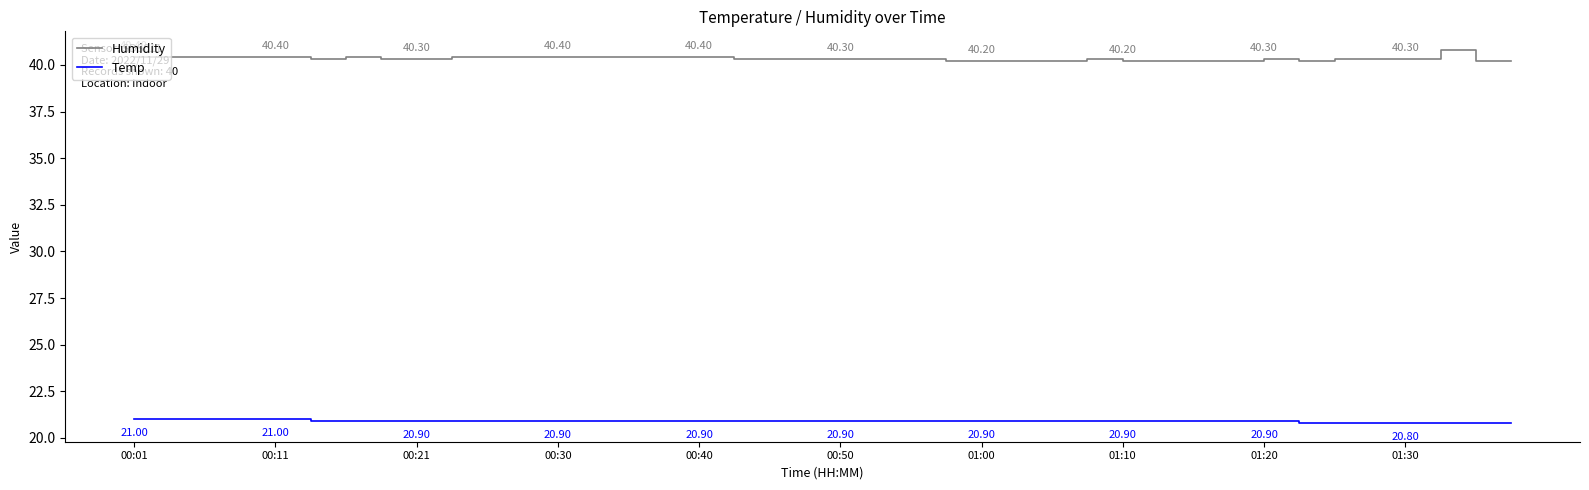

Rank the series by their average value, from lowest to highest.

Temp, Humidity